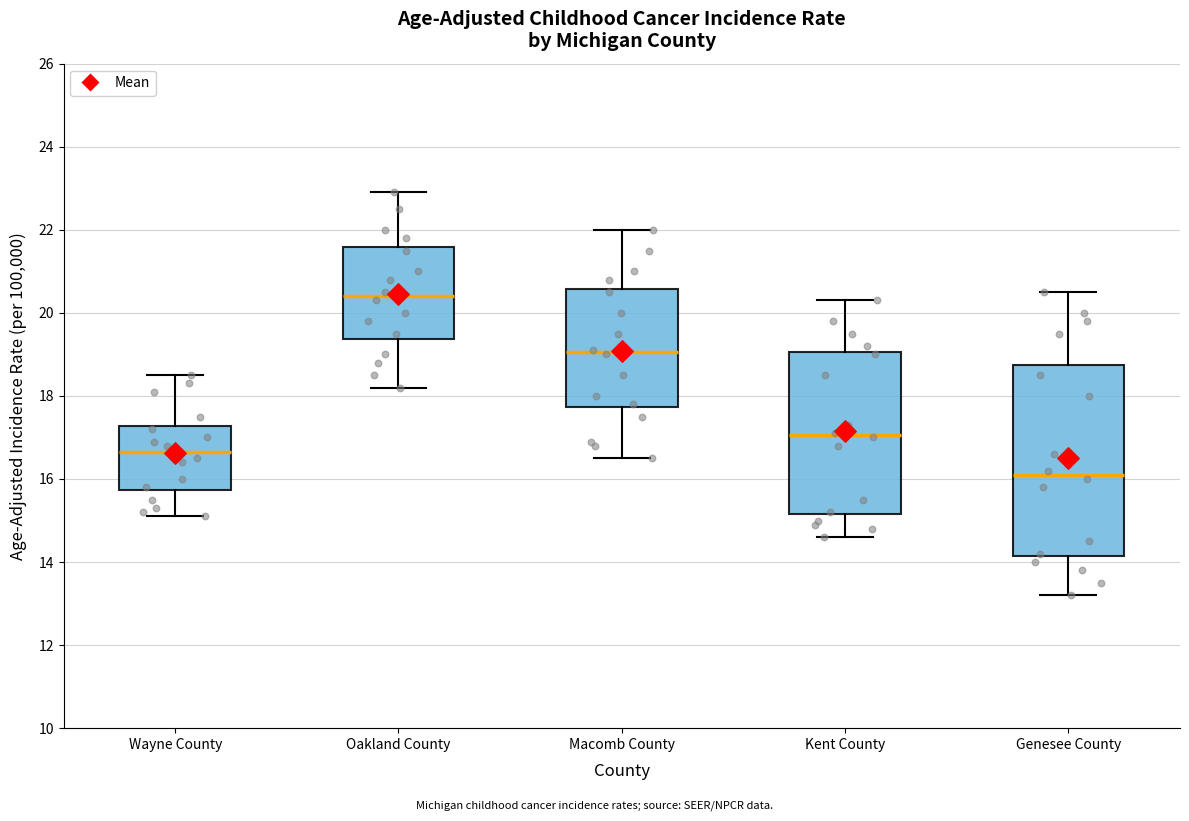

Which box is the tallest, from its lower edge to its upper edge?

Genesee County